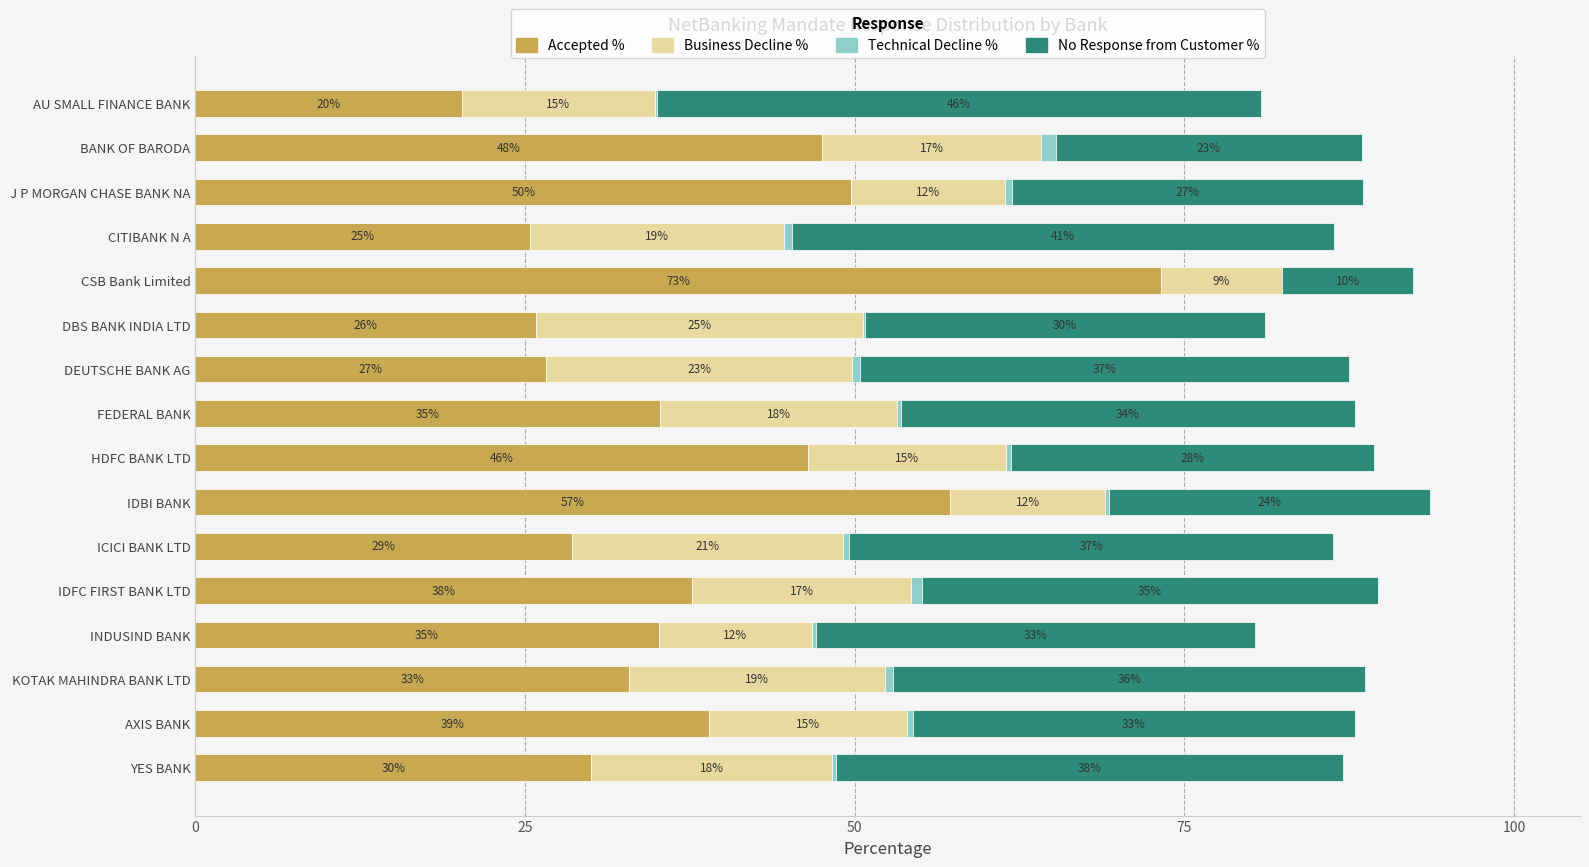

What are all the series names shown in the legend?

Accepted %, Business Decline %, Technical Decline %, No Response from Customer %